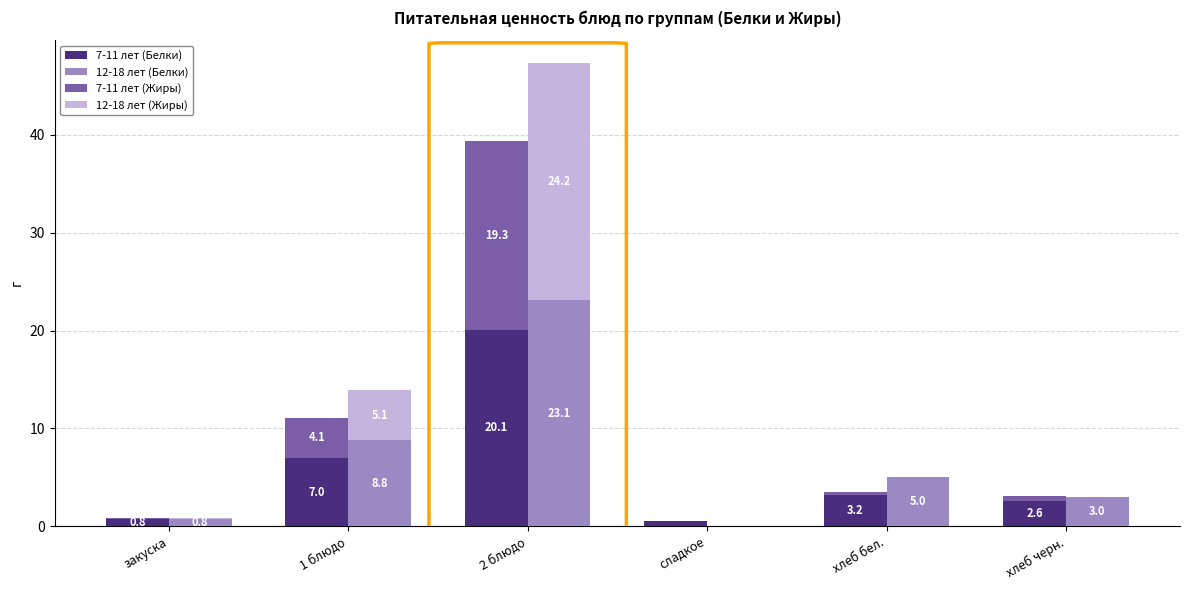

What value does the 12-18 лет (Жиры) series have at 2 блюдо?

24.2